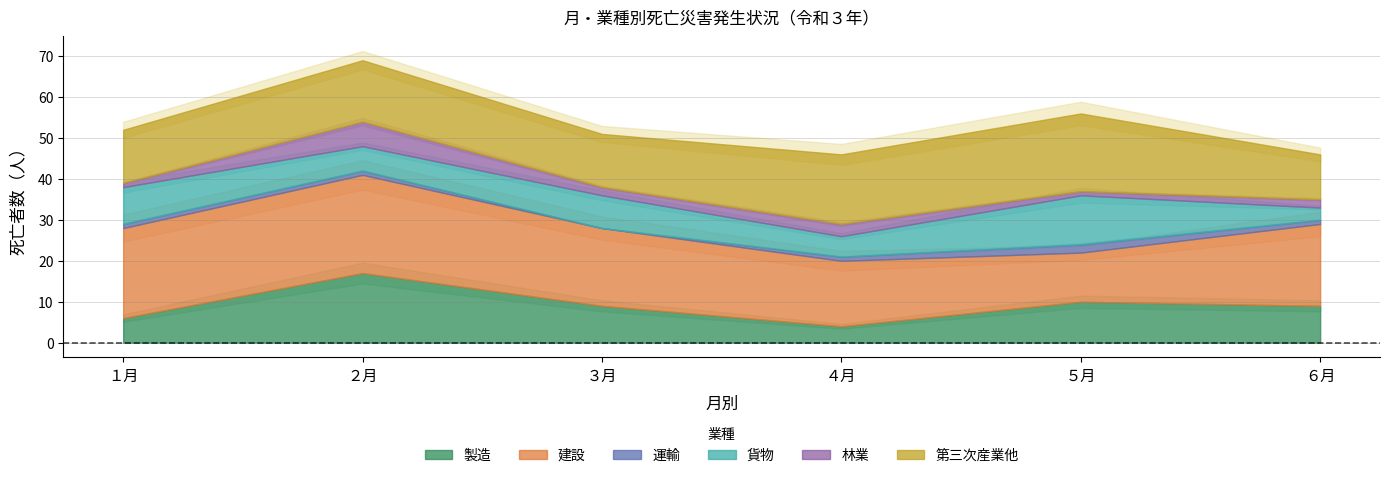

In 林業, how many points are lower than both neighbors (excluding endpoints)?

2